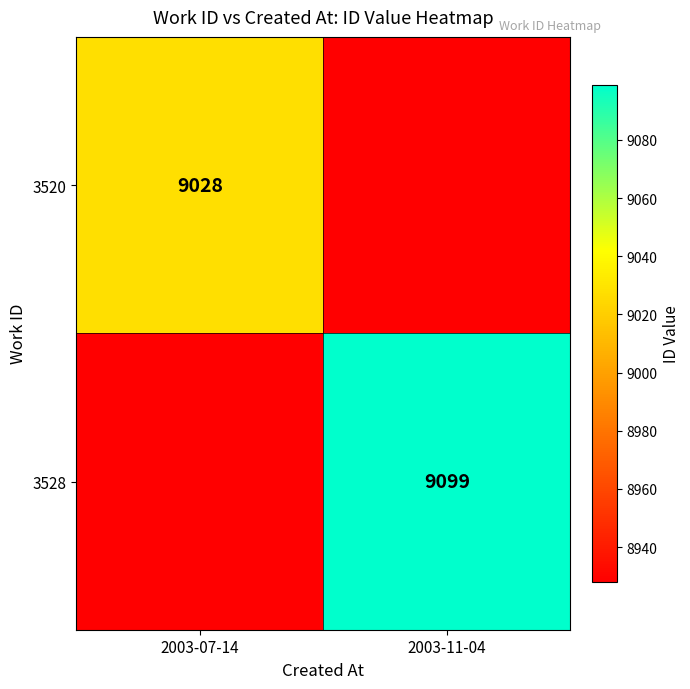

Is it true that 3528 equals 3811 at 2003-11-04?

False